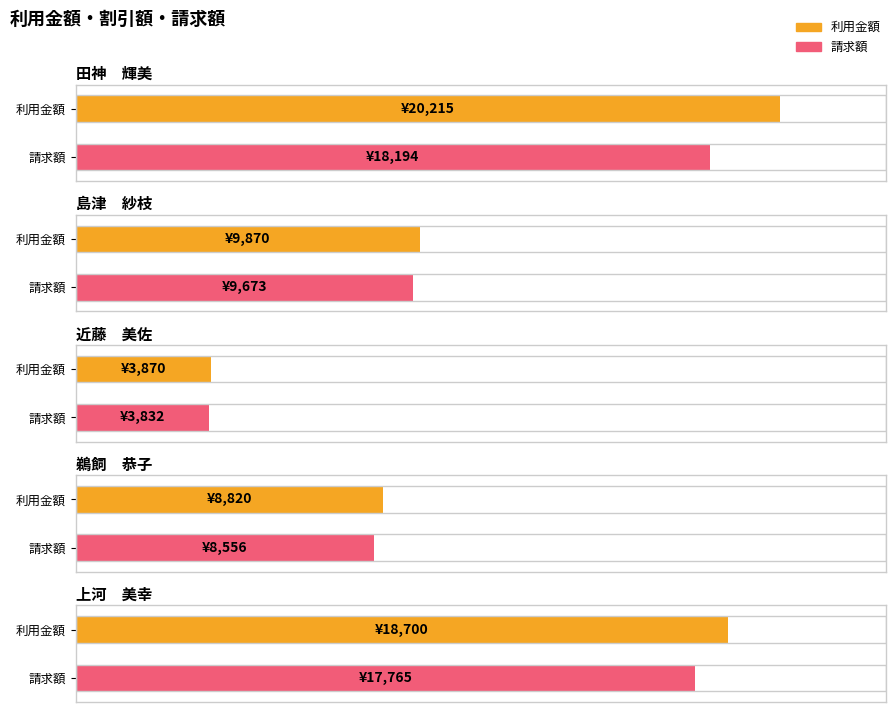

What is the label of the 2nd bar from the right?

鵜飼　恭子